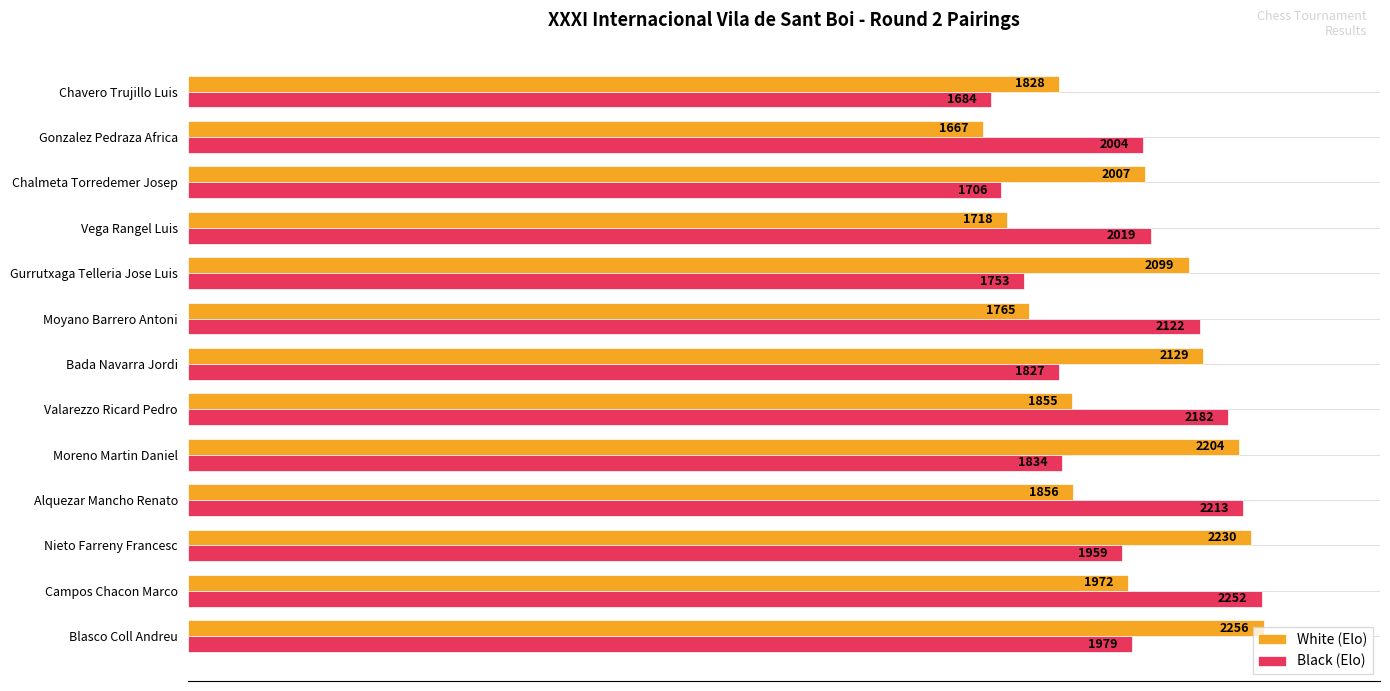

Rank the categories by White (Elo) value from lowest to highest.

Gonzalez Pedraza Africa, Vega Rangel Luis, Moyano Barrero Antoni, Chavero Trujillo Luis, Valarezzo Ricard Pedro, Alquezar Mancho Renato, Campos Chacon Marco, Chalmeta Torredemer Josep, Gurrutxaga Telleria Jose Luis, Bada Navarra Jordi, Moreno Martin Daniel, Nieto Farreny Francesc, Blasco Coll Andreu